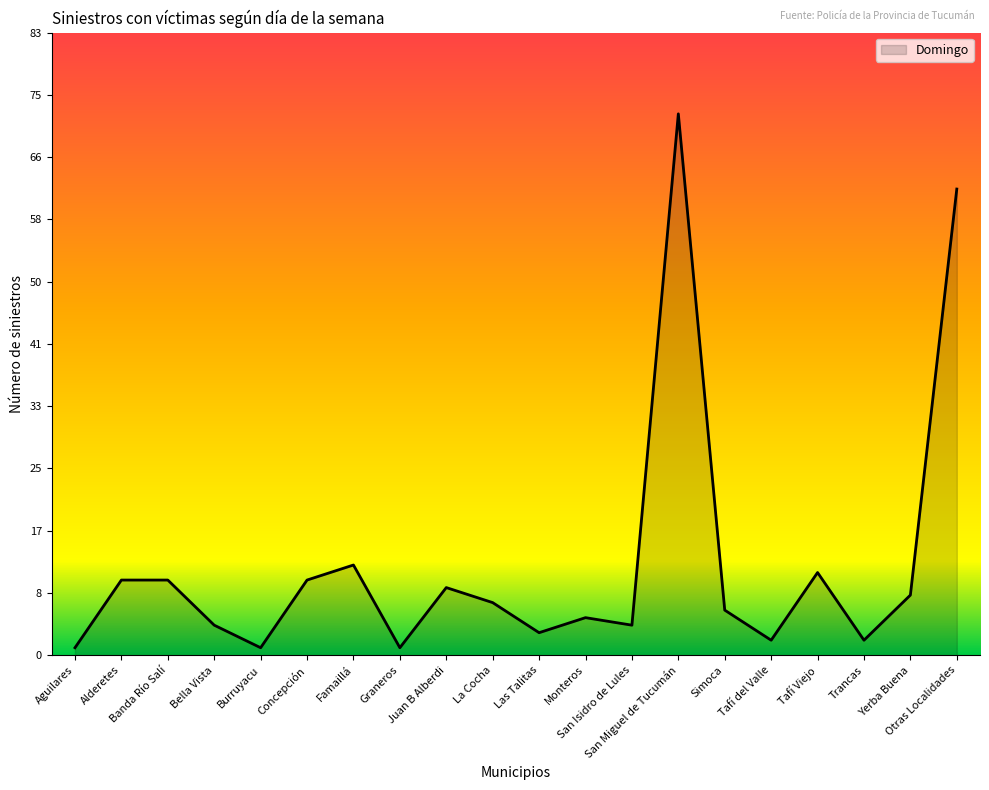

What position from the right is Tafí Viejo?

4